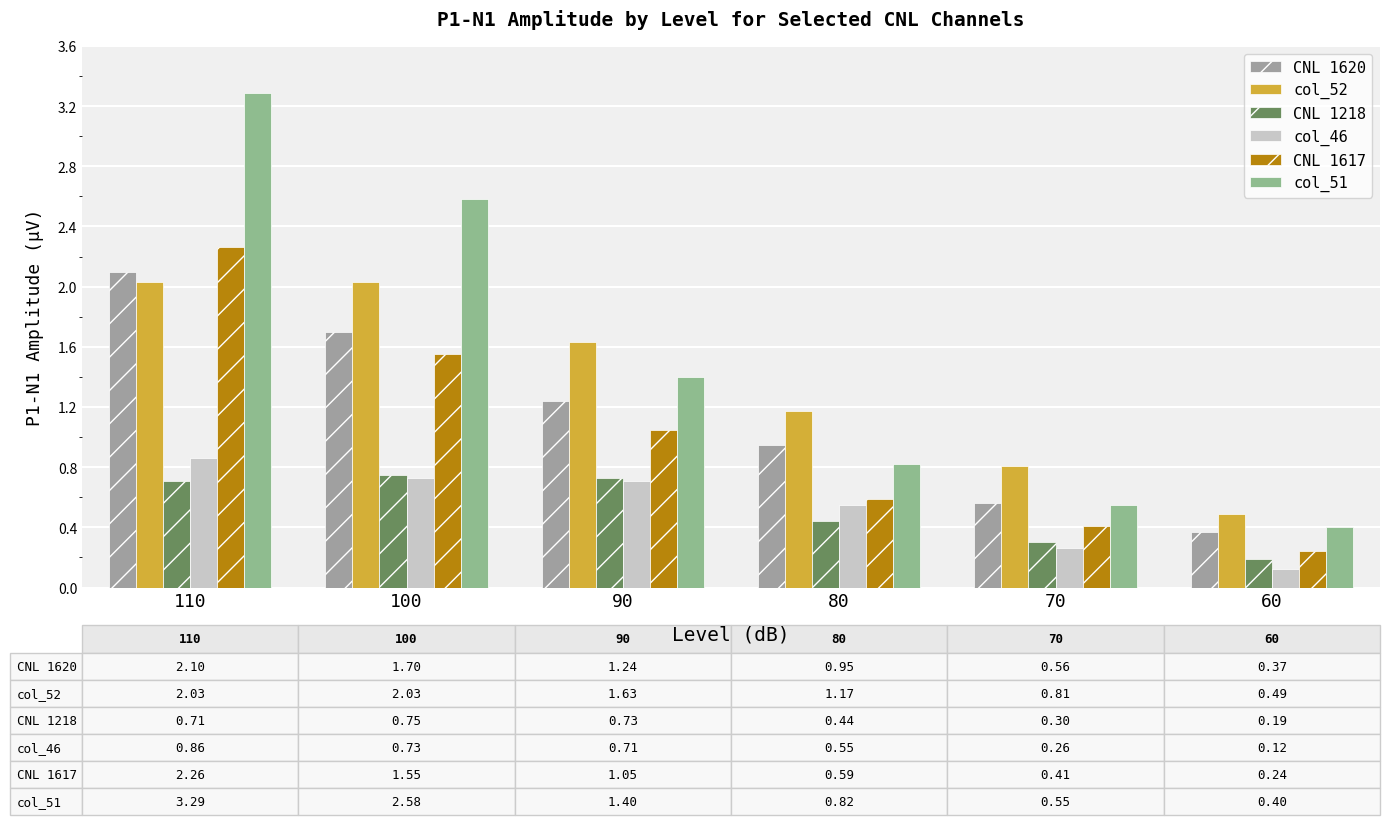

What is the spread (max minus min) of values at 80?

0.7